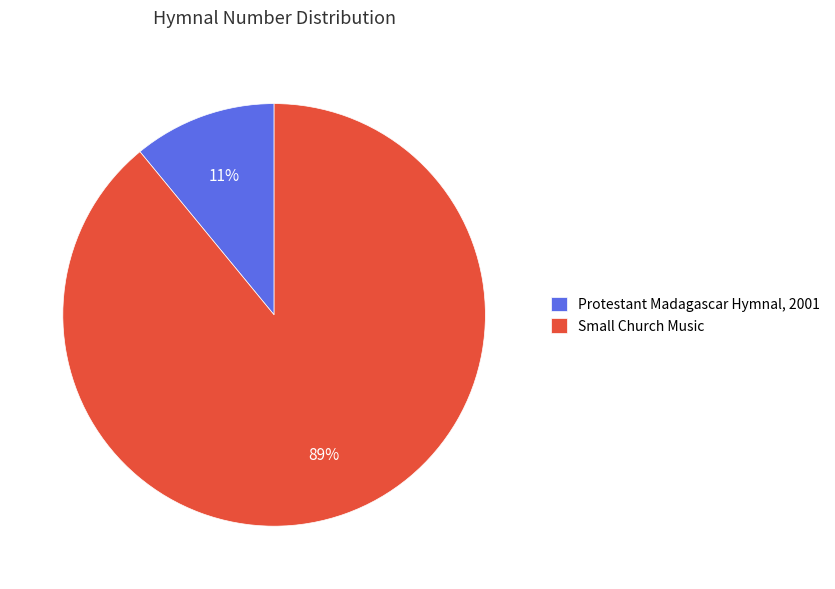

To the nearest percent, what is the average slice percentage?

50%